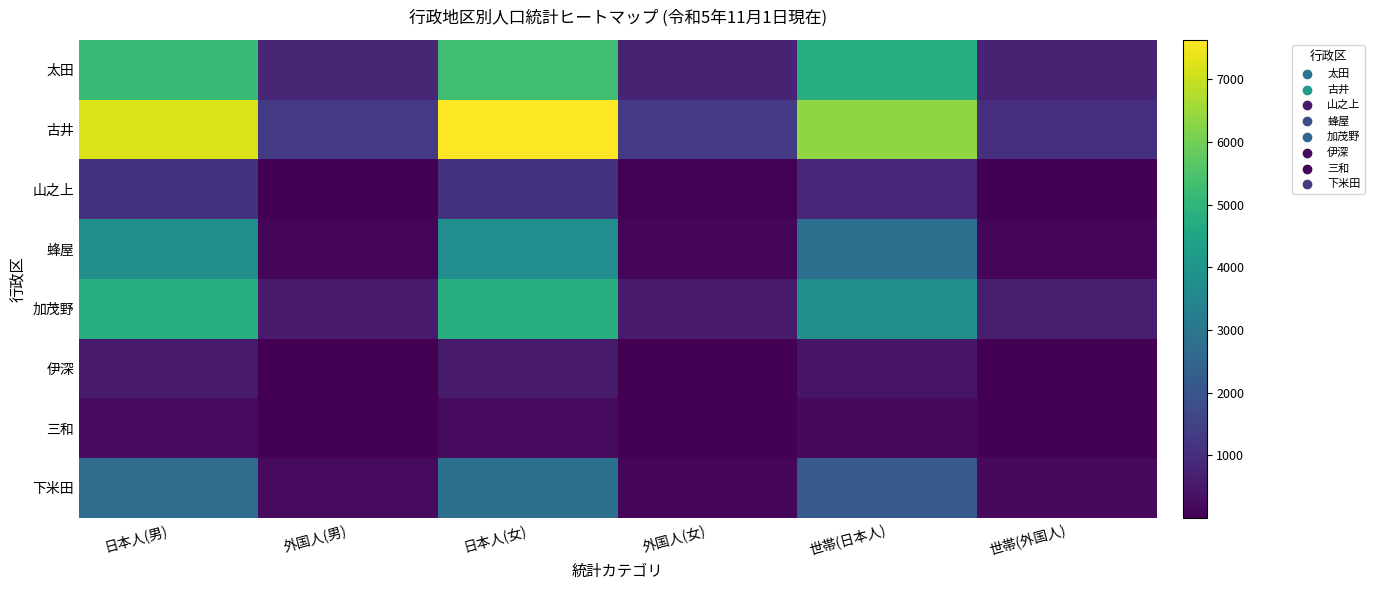

Reading left to right, extract all data points from this chart.

太田: 日本人(男)=5130	外国人(男)=828	日本人(女)=5288	外国人(女)=756	世帯(日本人)=4761	世帯(外国人)=749
古井: 日本人(男)=7208	外国人(男)=1289	日本人(女)=7625	外国人(女)=1305	世帯(日本人)=6360	世帯(外国人)=1068
山之上: 日本人(男)=1109	外国人(男)=23	日本人(女)=1105	外国人(女)=37	世帯(日本人)=849	世帯(外国人)=20
蜂屋: 日本人(男)=3757	外国人(男)=97	日本人(女)=3730	外国人(女)=100	世帯(日本人)=2794	世帯(外国人)=97
加茂野: 日本人(男)=4814	外国人(男)=553	日本人(女)=4773	外国人(女)=554	世帯(日本人)=3769	世帯(外国人)=648
伊深: 日本人(男)=544	外国人(男)=4	日本人(女)=547	外国人(女)=6	世帯(日本人)=421	世帯(外国人)=4
三和: 日本人(男)=213	外国人(男)=5	日本人(女)=221	外国人(女)=3	世帯(日本人)=183	世帯(外国人)=3
下米田: 日本人(男)=2727	外国人(男)=213	日本人(女)=2803	外国人(女)=123	世帯(日本人)=2157	世帯(外国人)=195